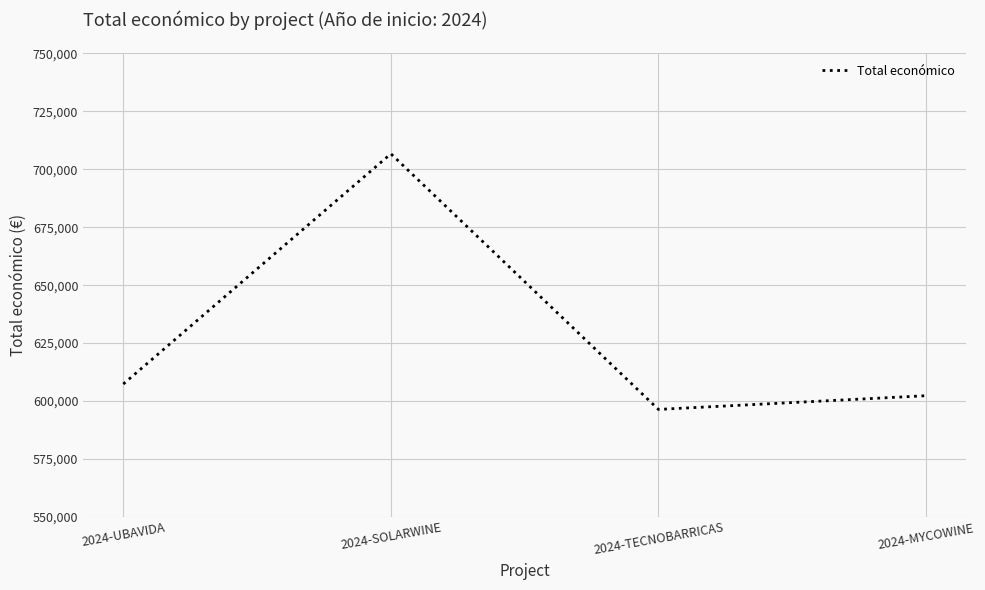

What is the difference between the values at 2024-SOLARWINE and 2024-UBAVIDA?

99355.0